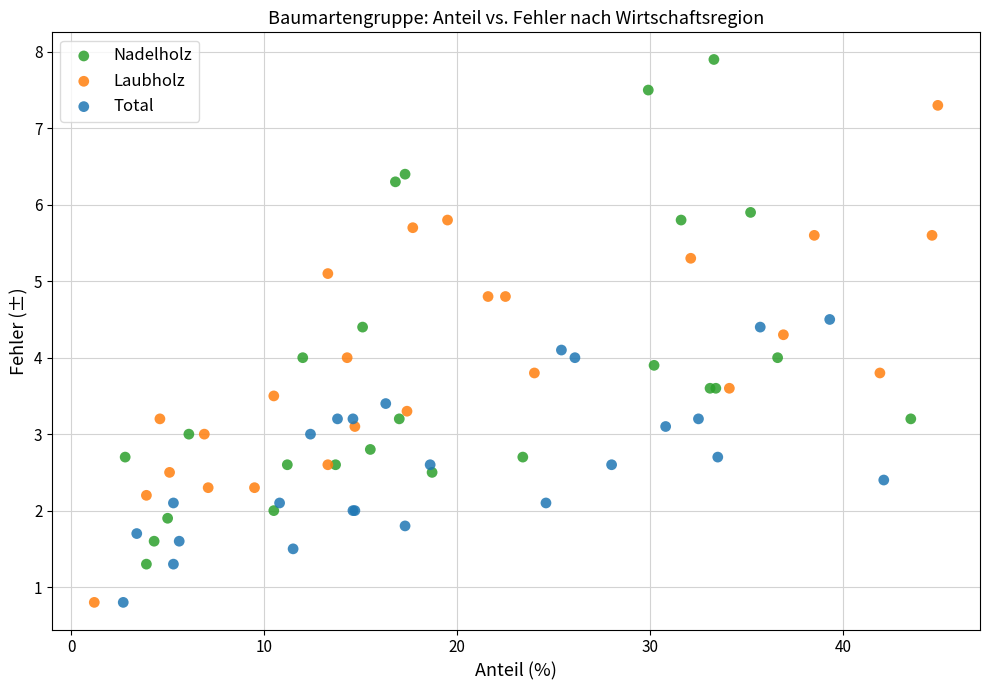

Which series has the largest Y range (max minus min)?

Nadelholz